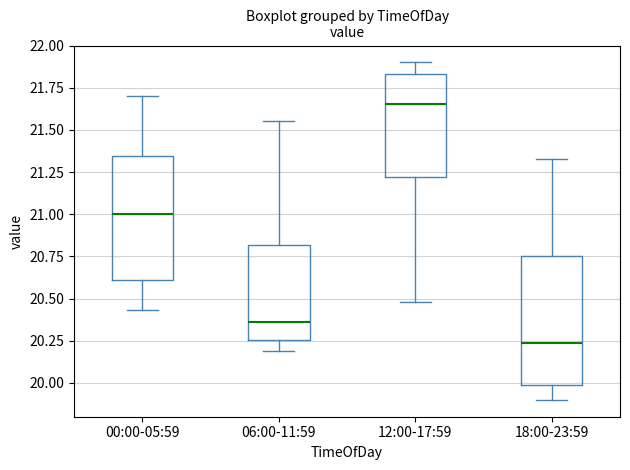

Where does the upper whisker of the box for 18:00-23:59 end on the y-axis? The values are not printed on the chart, so give them approximately, as read against the axis.

21.35